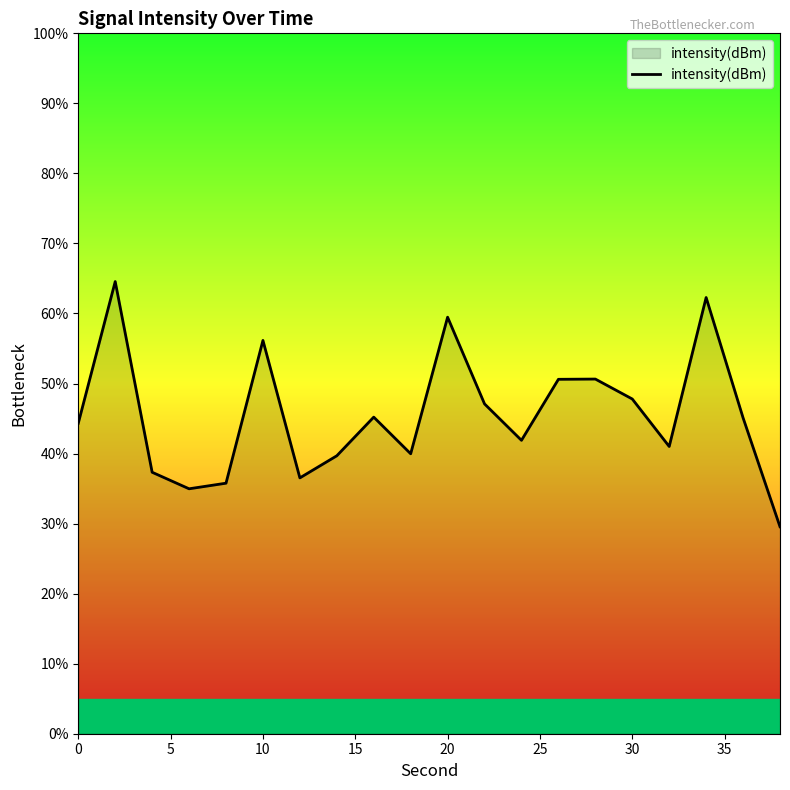

How many distinct data groups are displayed?

1